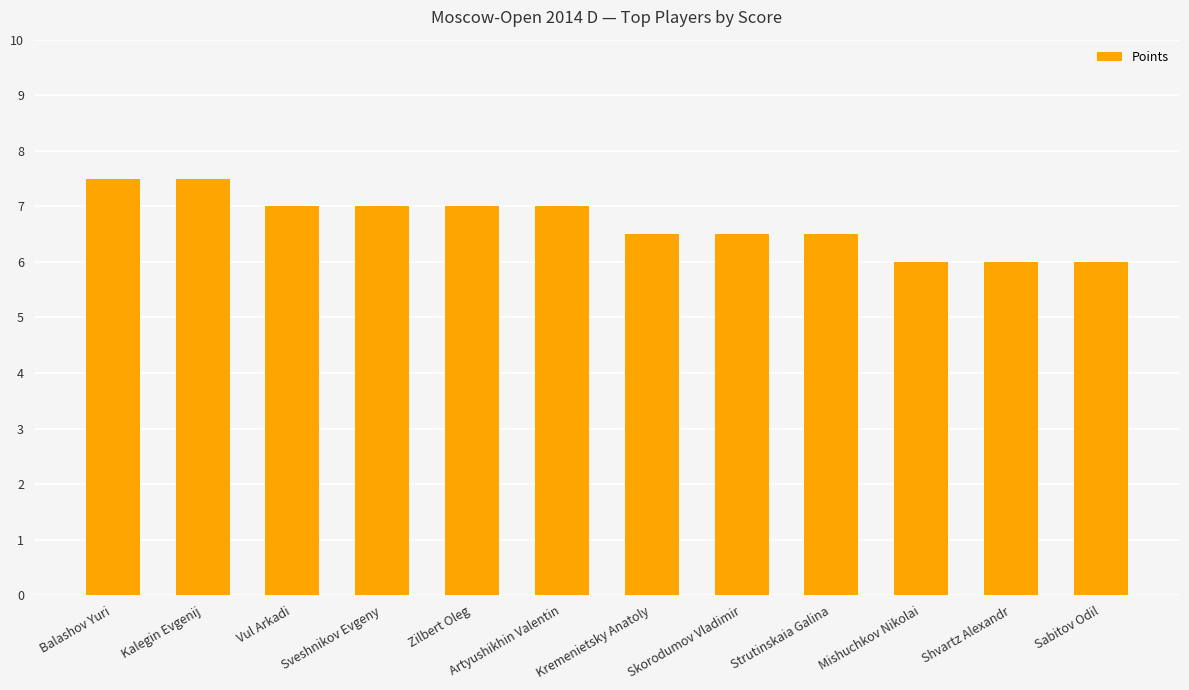

Approximately how many times larger is the value at Sabitov Odil compared to Zilbert Oleg?

0.9